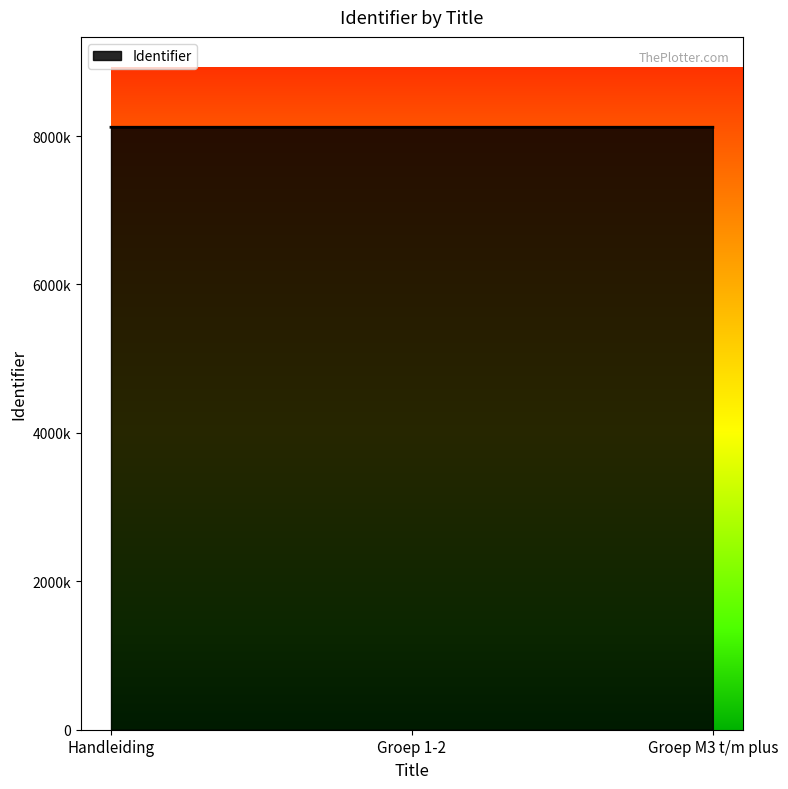

At which label is the value closest to 8118918?

Handleiding